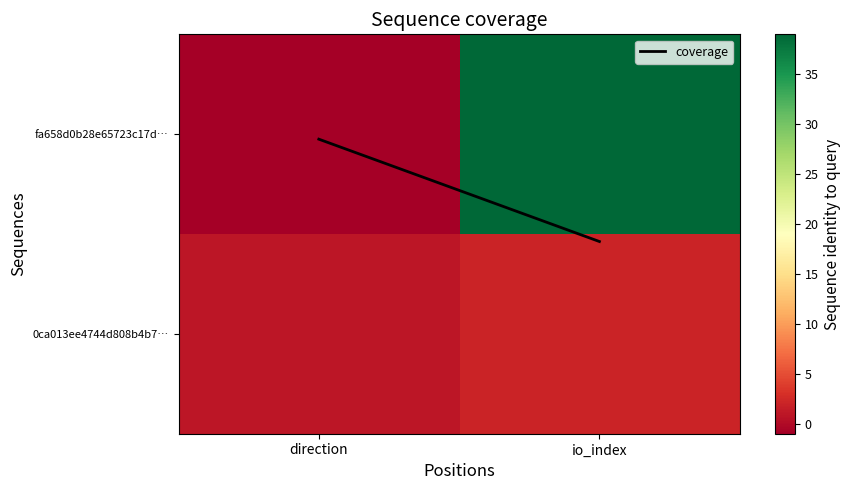

Between direction and io_index, which series saw the biggest shift?

fa658d0b28e65723c17d…